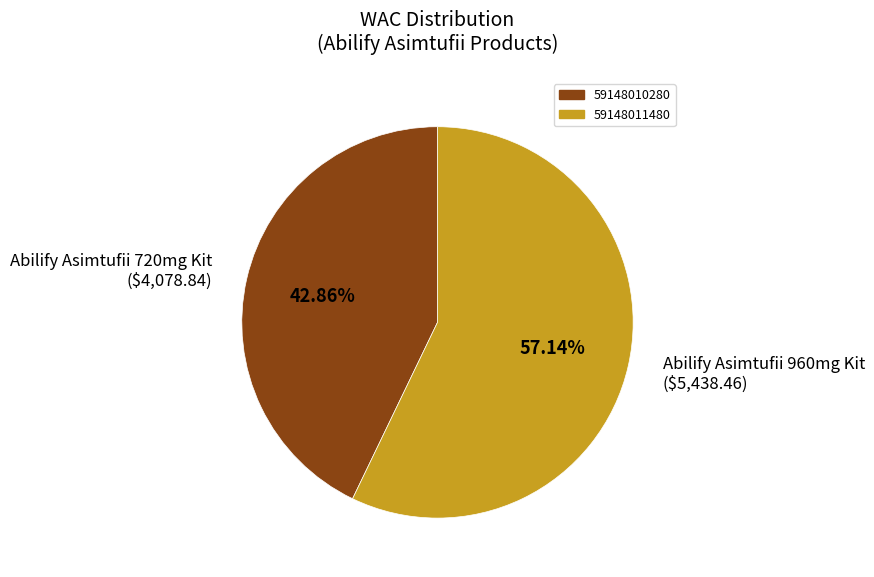

Is there a majority slice in this chart?

Yes